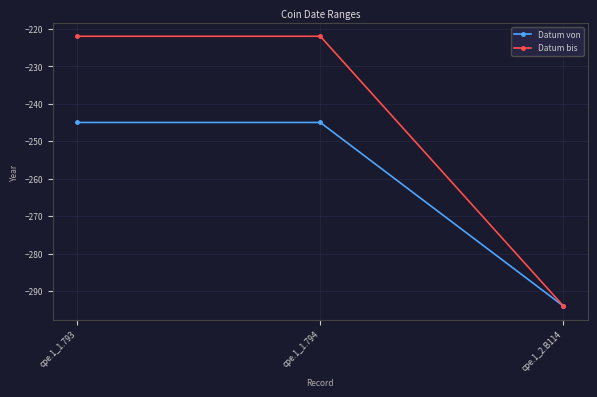

True or false: Datum von has a value of -397 at cpe.1_1.793.

False